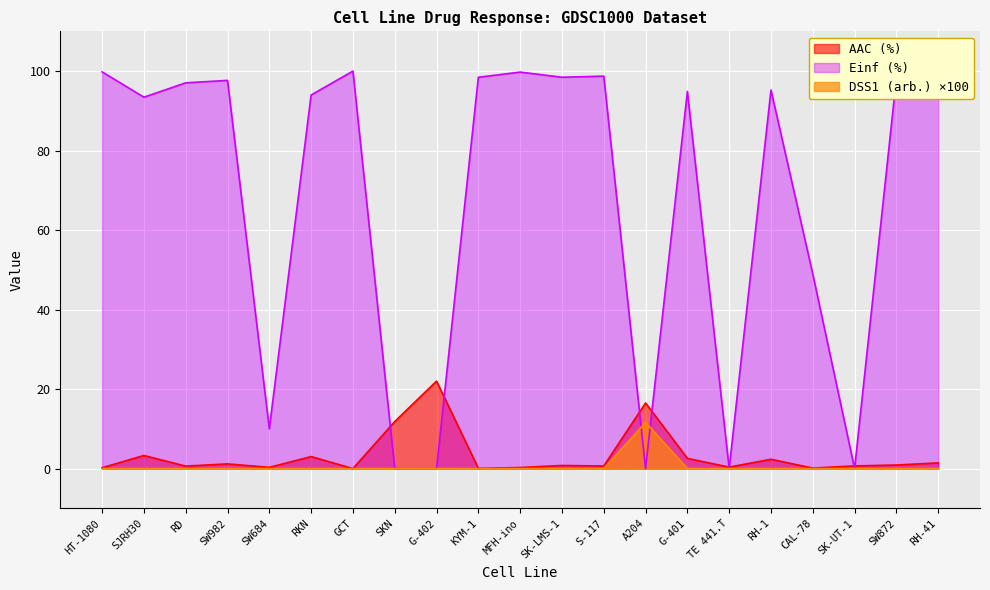

What position from the left is A204?

14